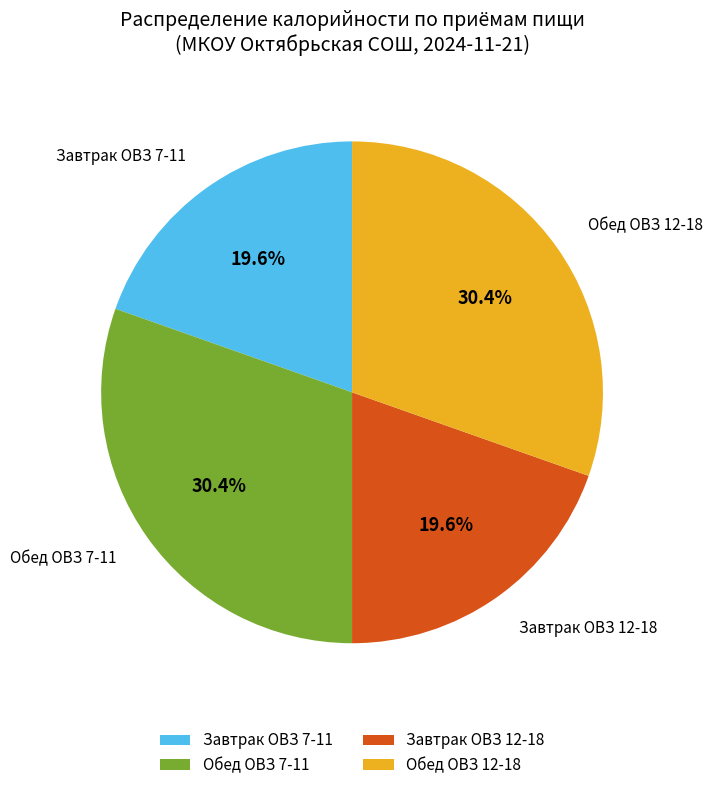

To the nearest percent, what is the difference between the Завтрак ОВЗ 12-18 and Обед ОВЗ 12-18 slice percentages?

11%